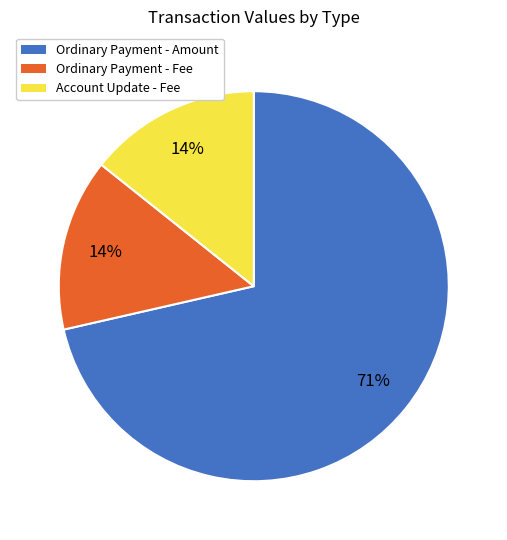

Is there a majority slice in this chart?

Yes